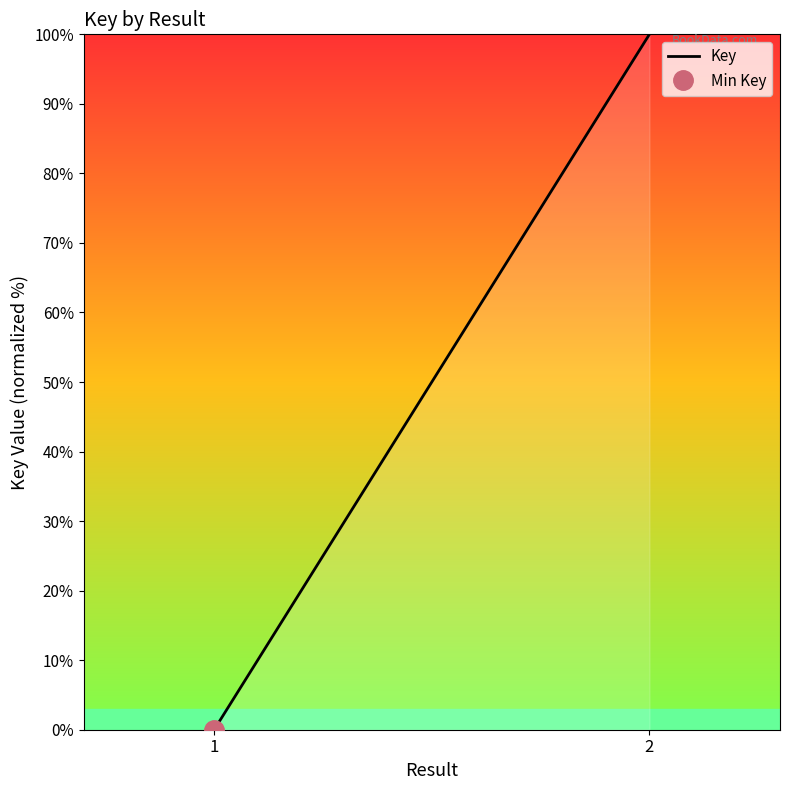

At which category does the chart reach its minimum across all series?

1